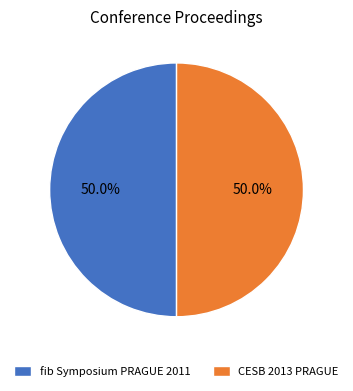

To the nearest percent, what percentage of the pie is CESB 2013 PRAGUE?

50%